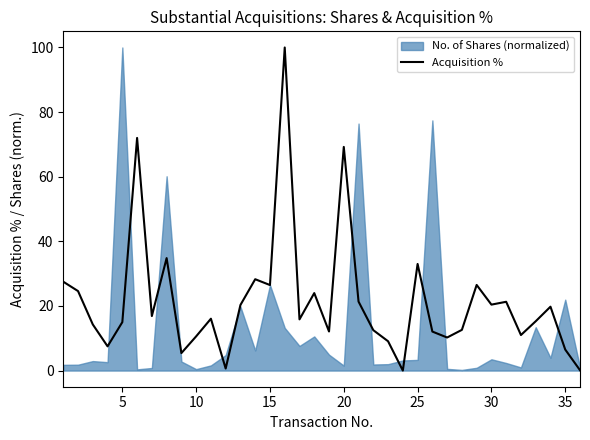

What is the difference between the maximum and second lowest values?

99.9